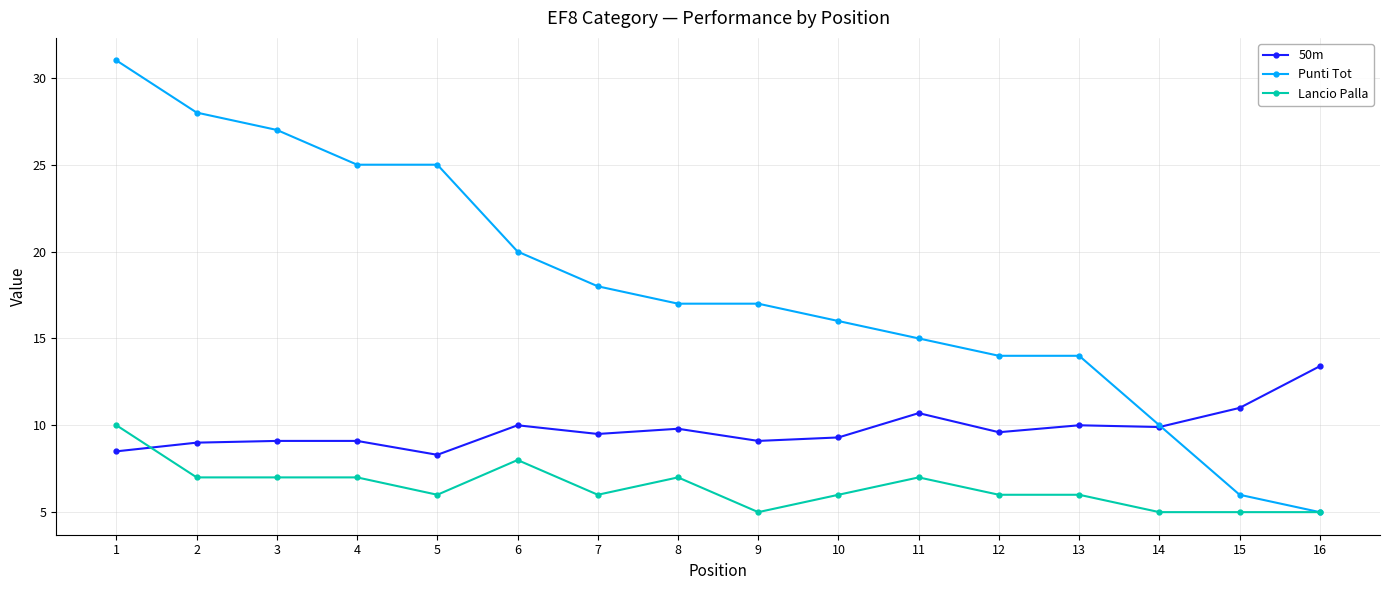

What is the maximum value shown in the chart?

31.0